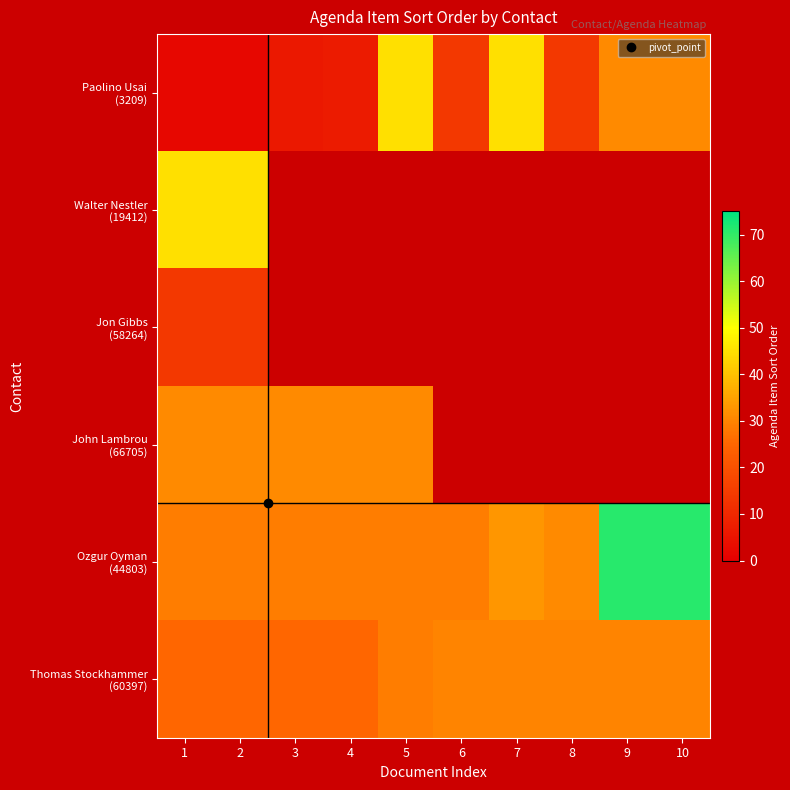

At which category does the chart reach its peak across all series?

9